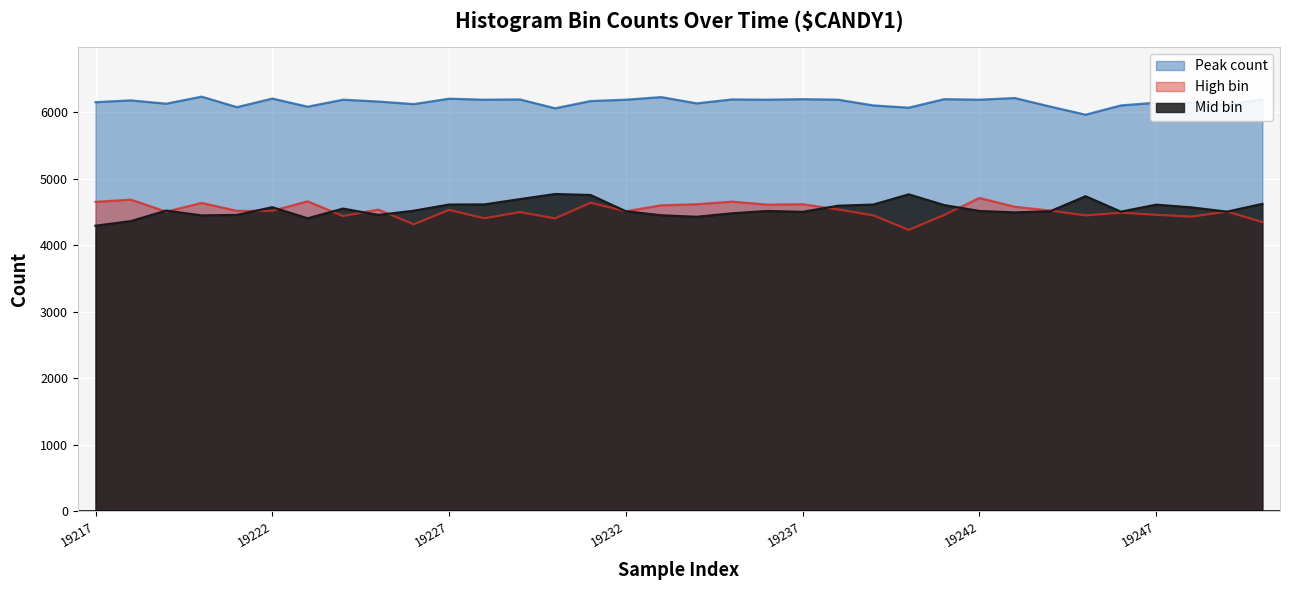

What is the average value of the Mid bin series?

4544